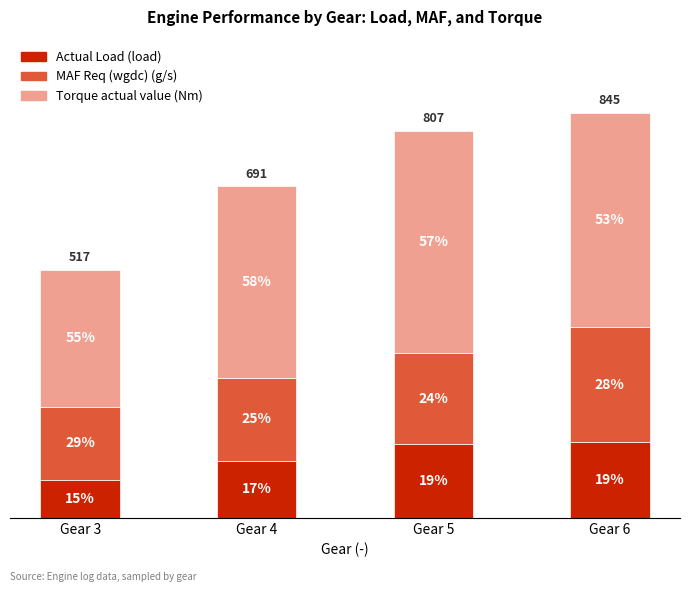

What is the total value across all series at Gear 3?

517.3